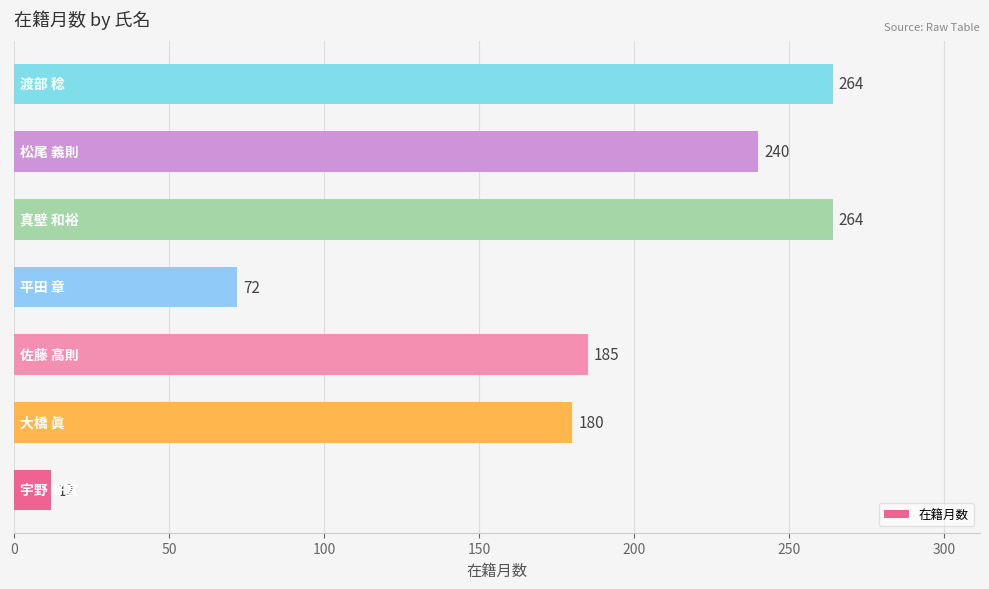

What is the minimum value shown in the chart?

12